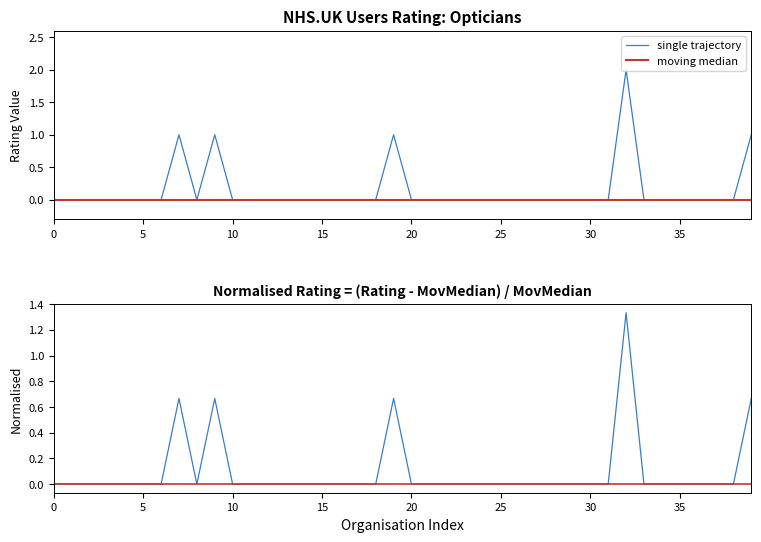

At which label is the value closest to 1?

7